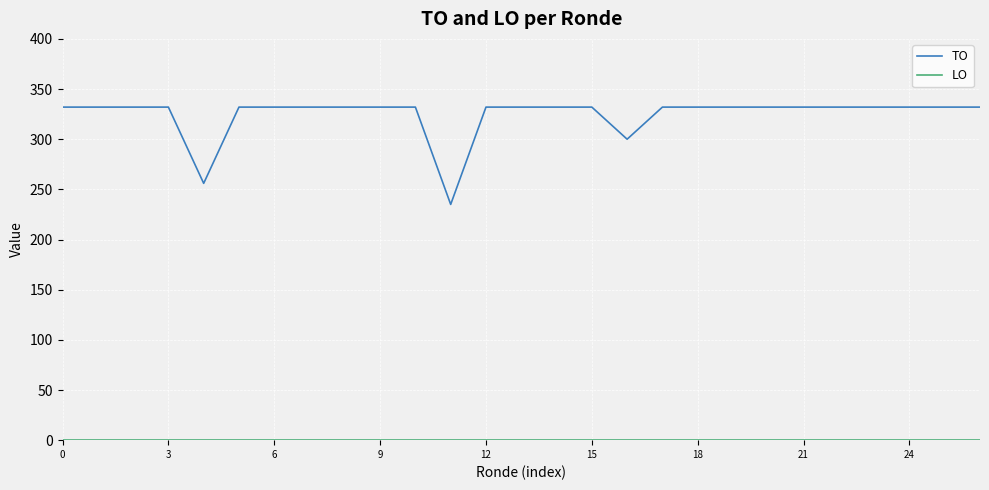

What is the difference between the maximum and minimum values in the TO series?

97